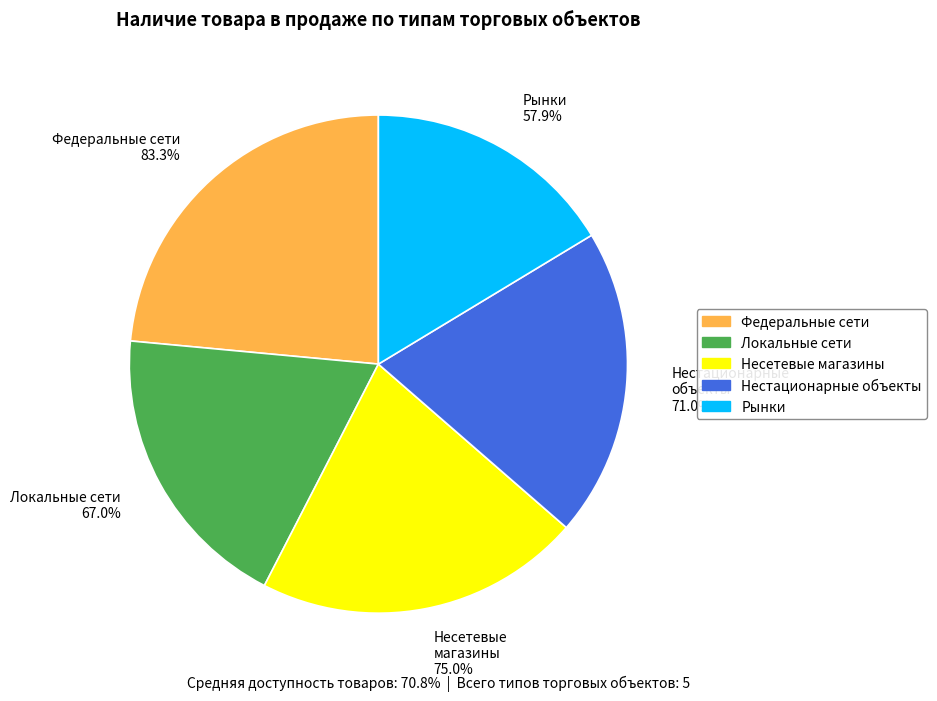

What percentage is the Магазины федеральных сетей slice, to the nearest percent?

24%